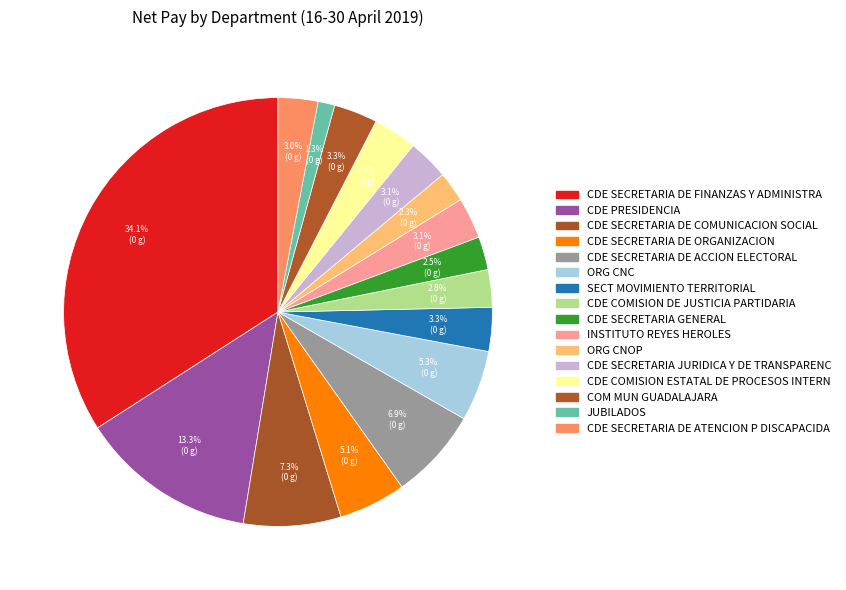

How many segments does this pie chart have?

16